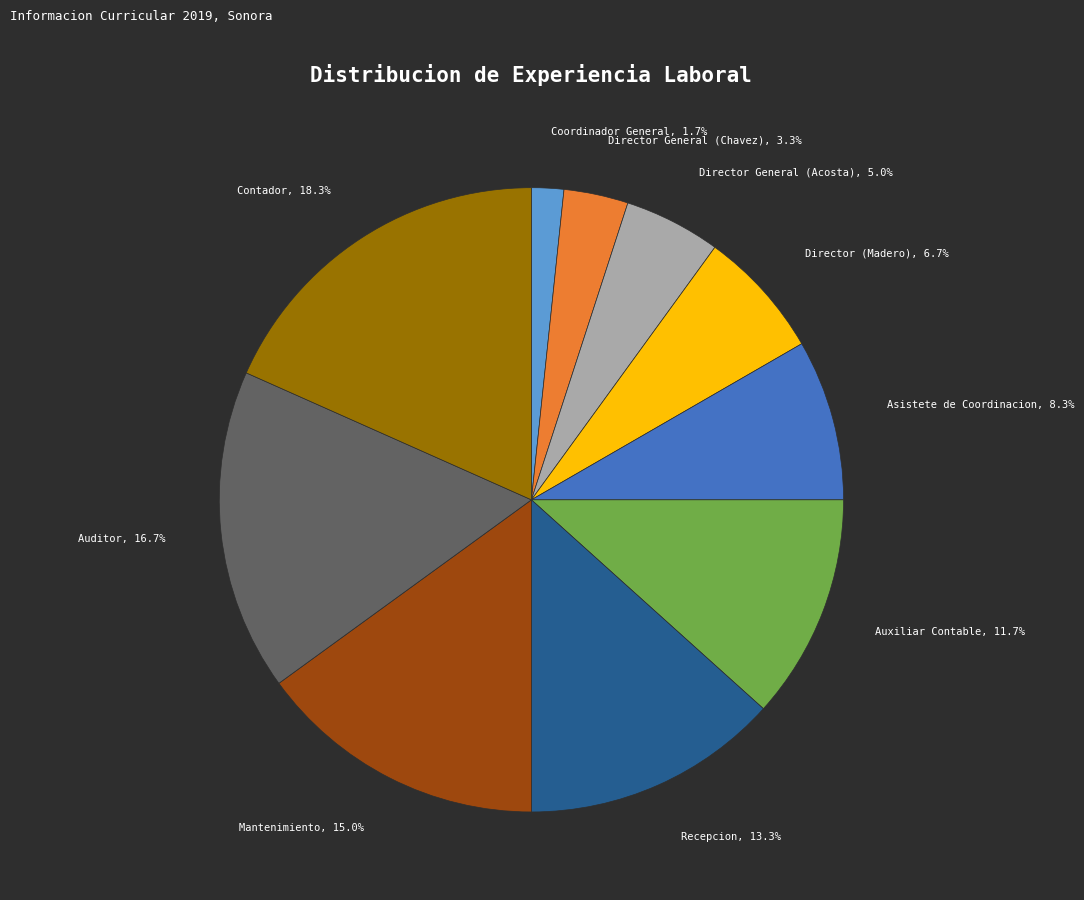

Which slice is the smallest?

Coordinador General